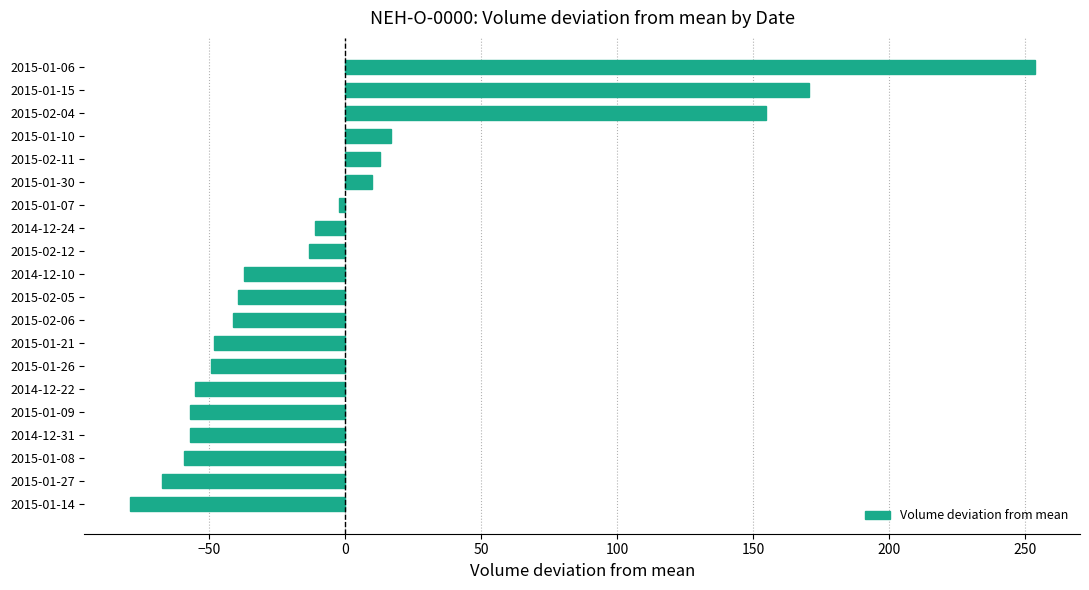

What is the smallest value displayed?

-79.3